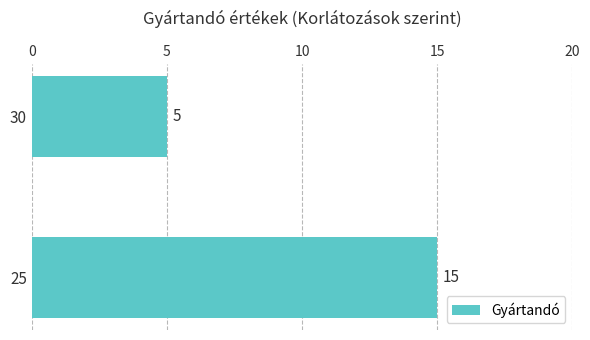

Approximately how many times larger is the value at 30 compared to 25?

0.3